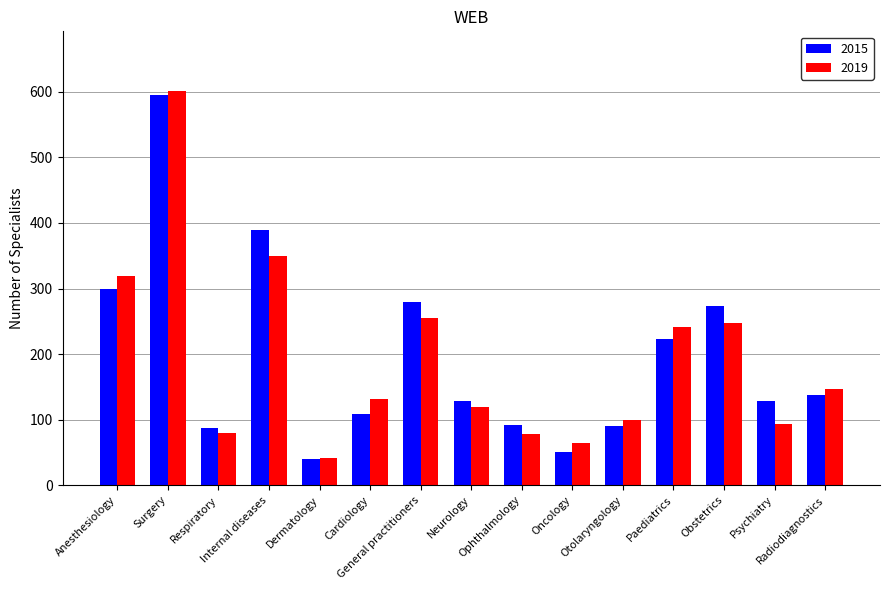

What is the label of the 3rd bar from the left?

Respiratory